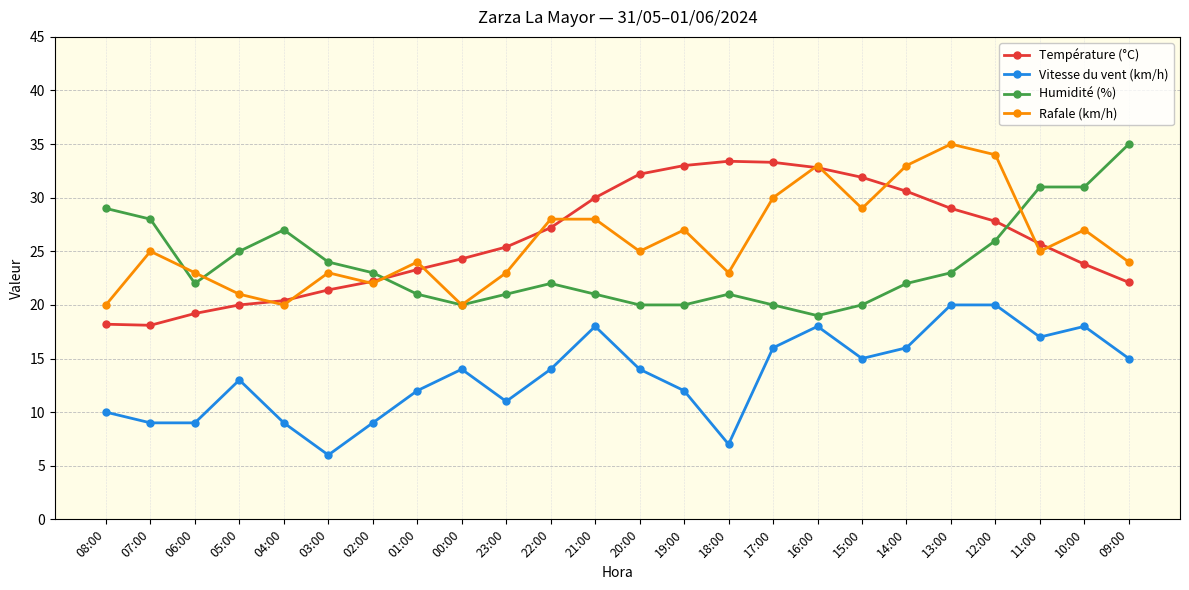

Is the value of Vitesse du vent (km/h) at 04:00 greater than the value of Température (°C) at 21:00?

No